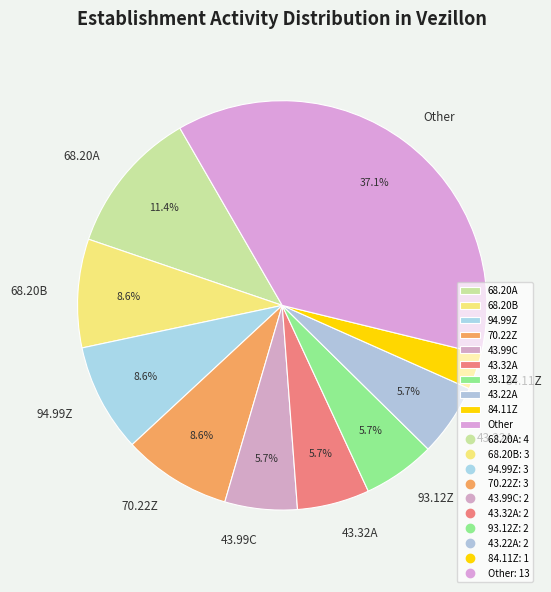

Do 94.99Z and 43.99C together represent more than half of the pie?

No